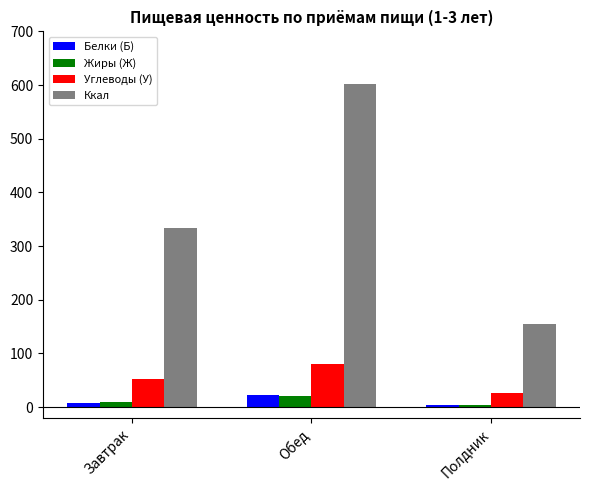

The value of Ккал at Завтрак is 227.8. True or false?

False